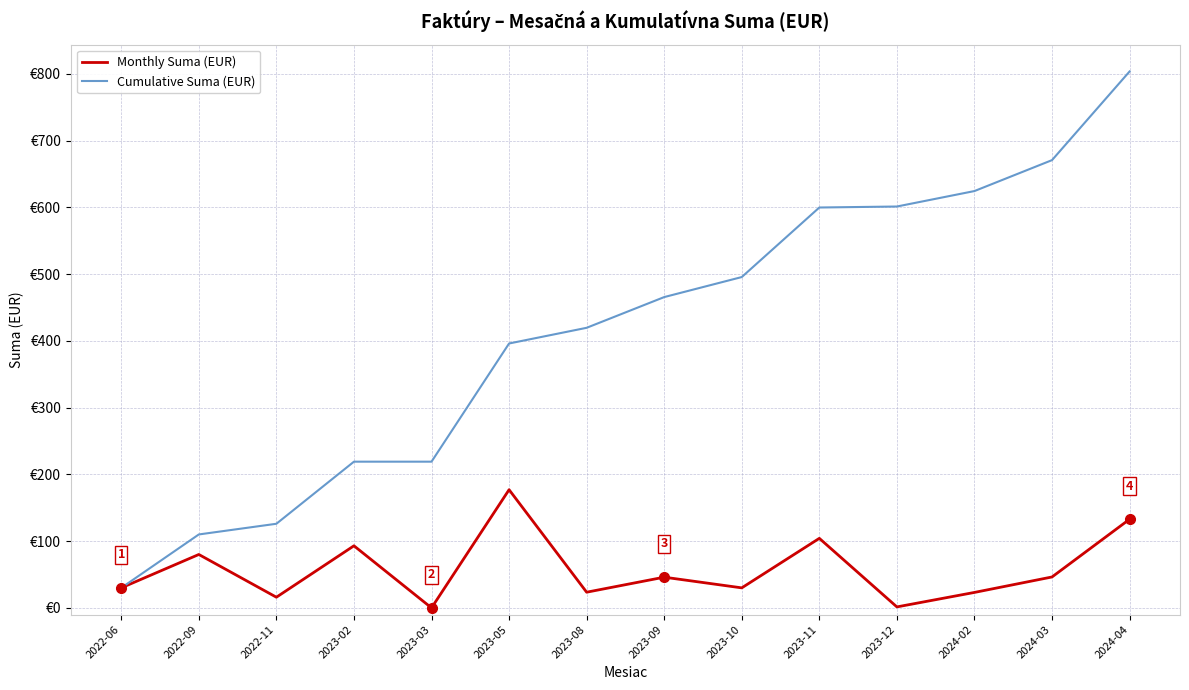

Reading left to right, what are all the values shown in this chart?

Monthly Suma (EUR): 30.0	80.0	16.0	93.0	0.0	177.0	23.5	46.0	30.0	104.2	1.5	23.2	46.3	132.8
Cumulative Suma (EUR): 30.0	110.0	126.0	219.0	219.0	396.0	419.5	465.5	495.5	599.7	601.1	624.3	670.6	803.4